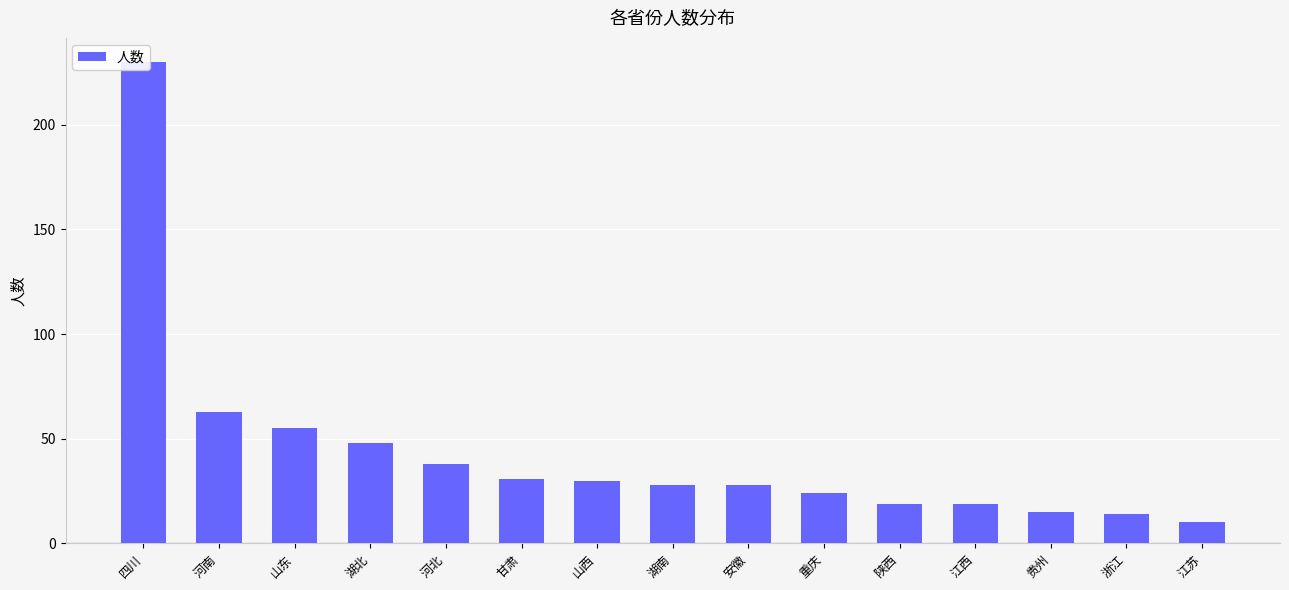

Where does the data first go above 28?

四川